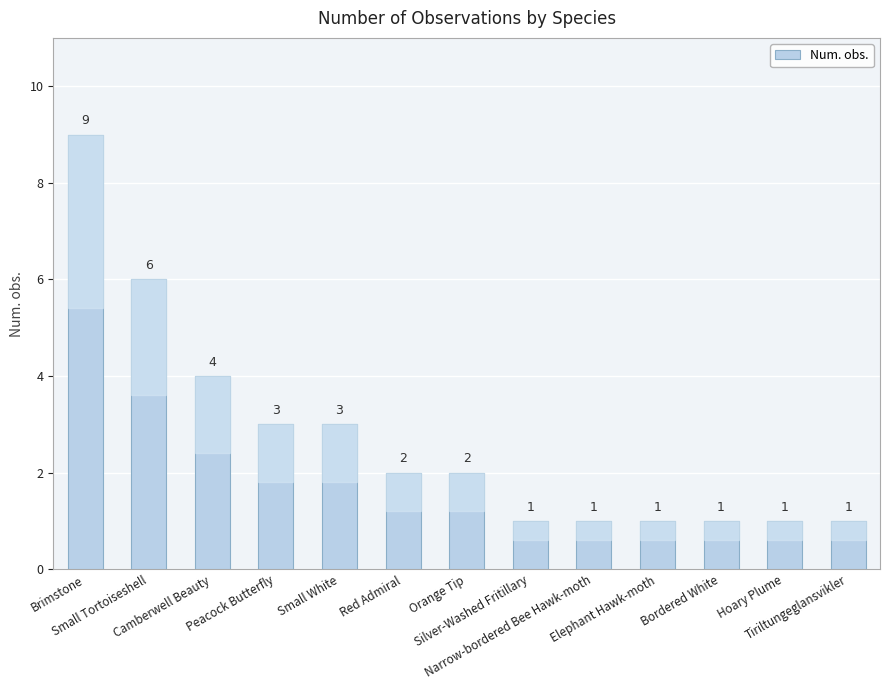

What position from the left is Elephant Hawk-moth?

10